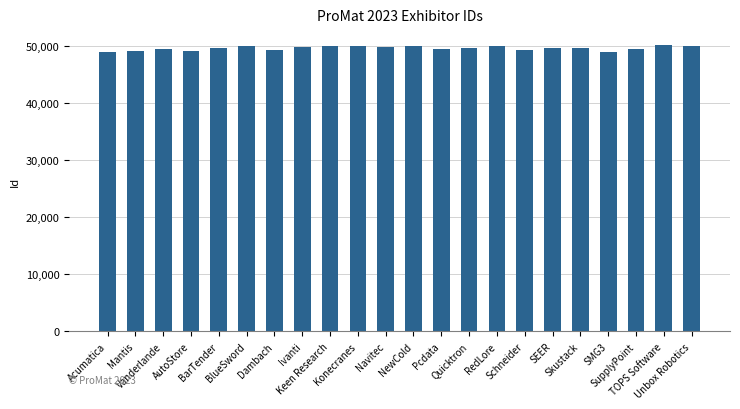

True or false: the data shows 49719 at Quicktron.

True